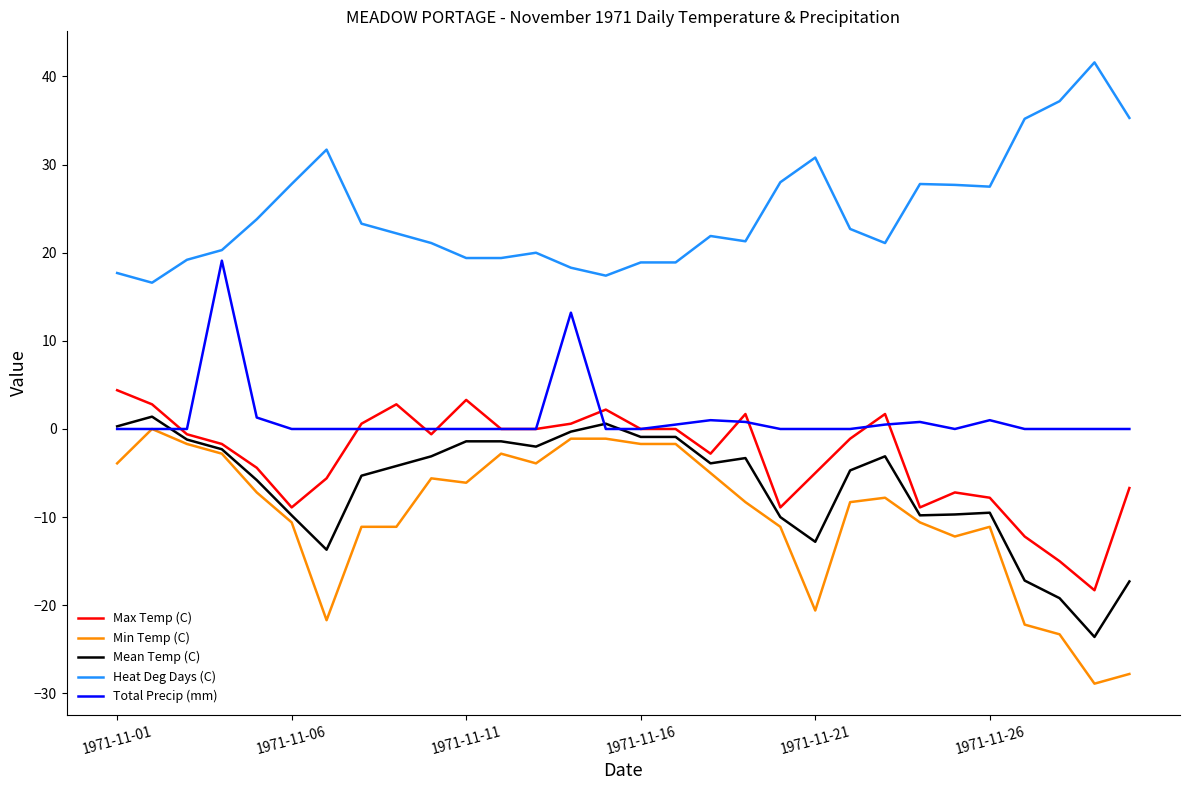

Which series has the largest total across all categories?

Heat Deg Days (C)